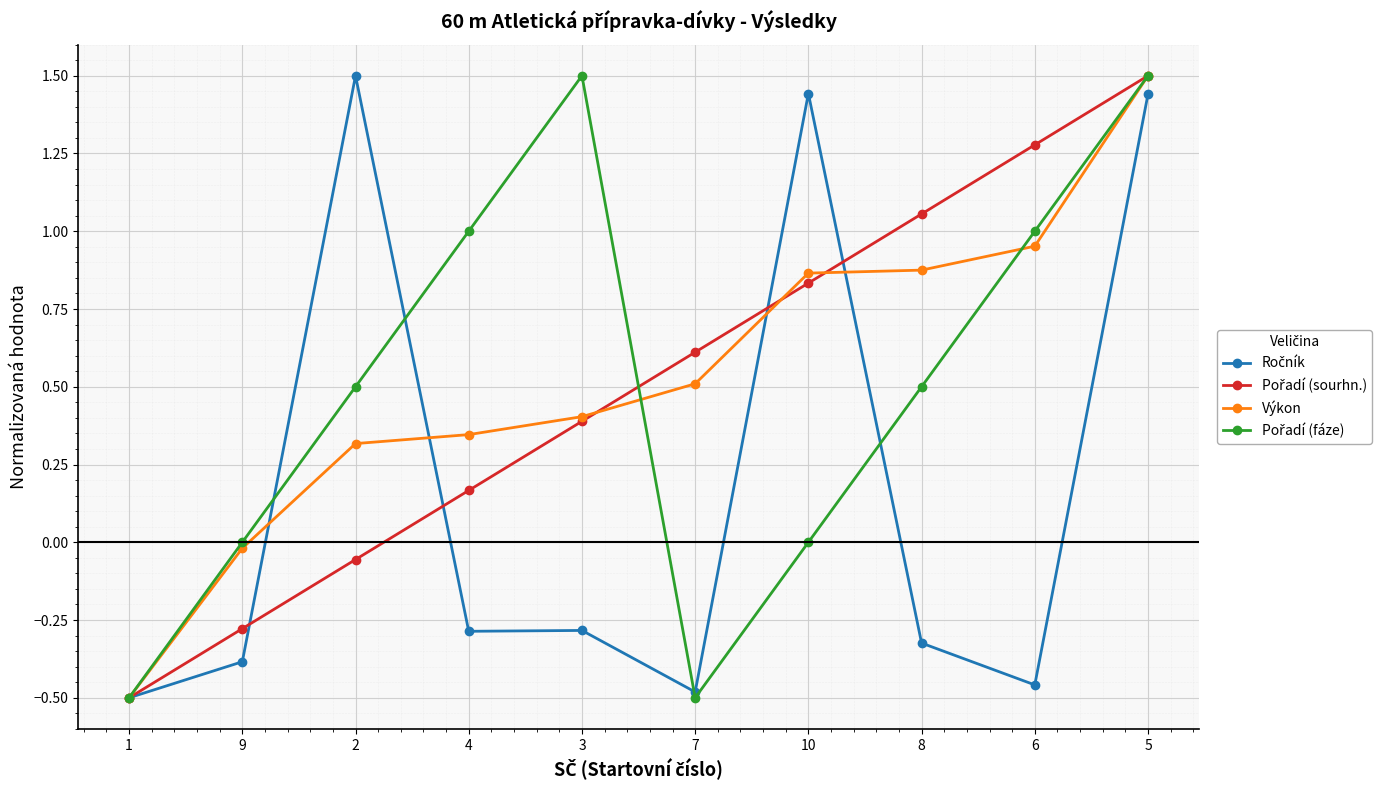

What is the label of the 3rd point from the left?

2